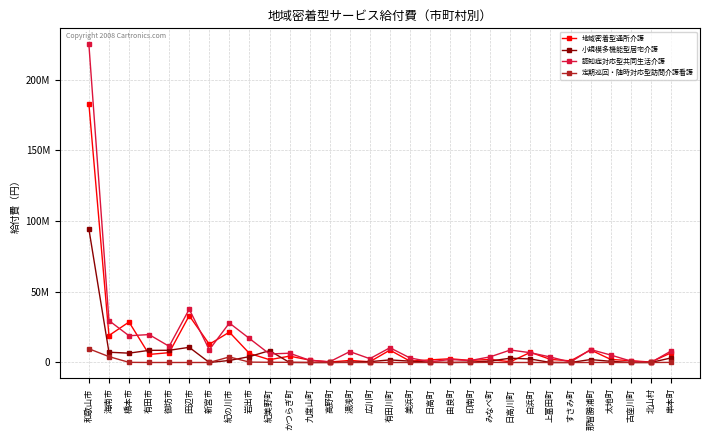

List the series in order of their overall mean, highest first.

認知症対応型共同生活介護, 地域密着型通所介護, 小規模多機能型居宅介護, 定期巡回・随時対応型訪問介護看護